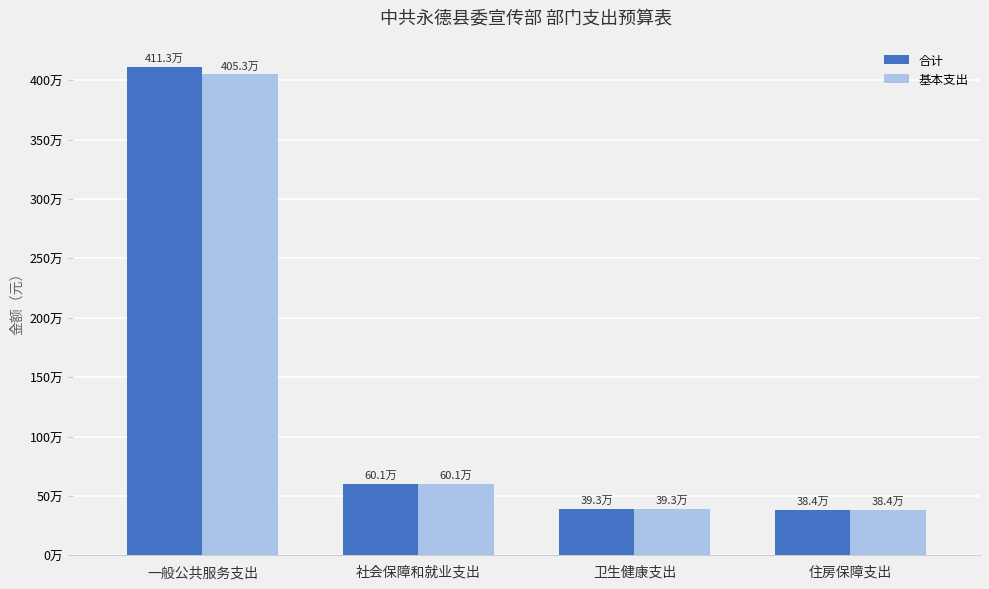

What are all the series names shown in the legend?

合计, 基本支出